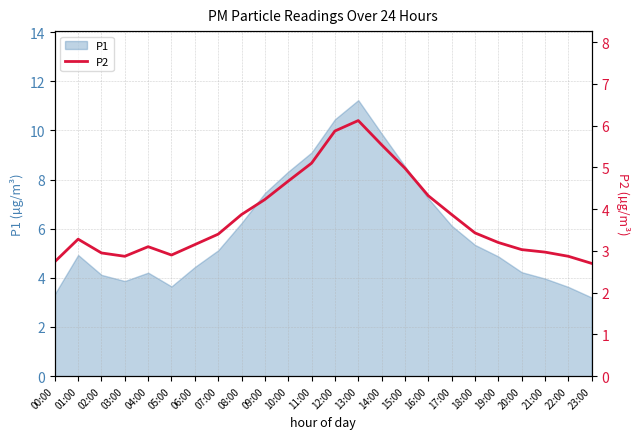

What is the smallest value displayed?

2.7